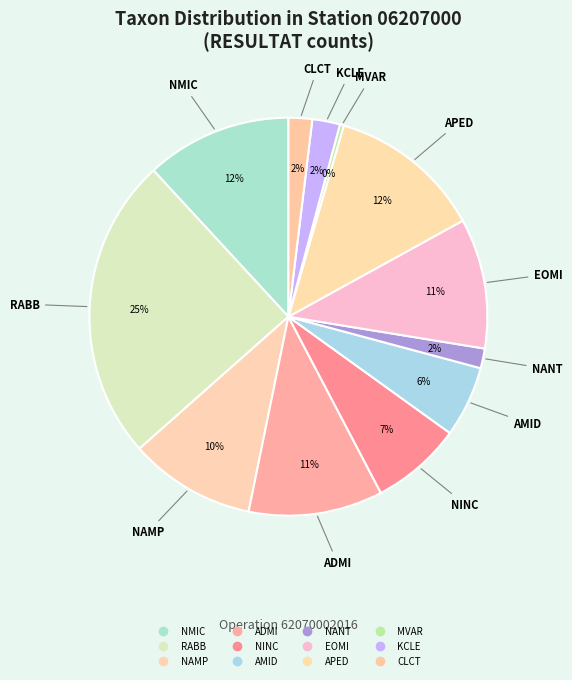

To the nearest percent, what is the combined percentage of ADMI and NANT?

12%